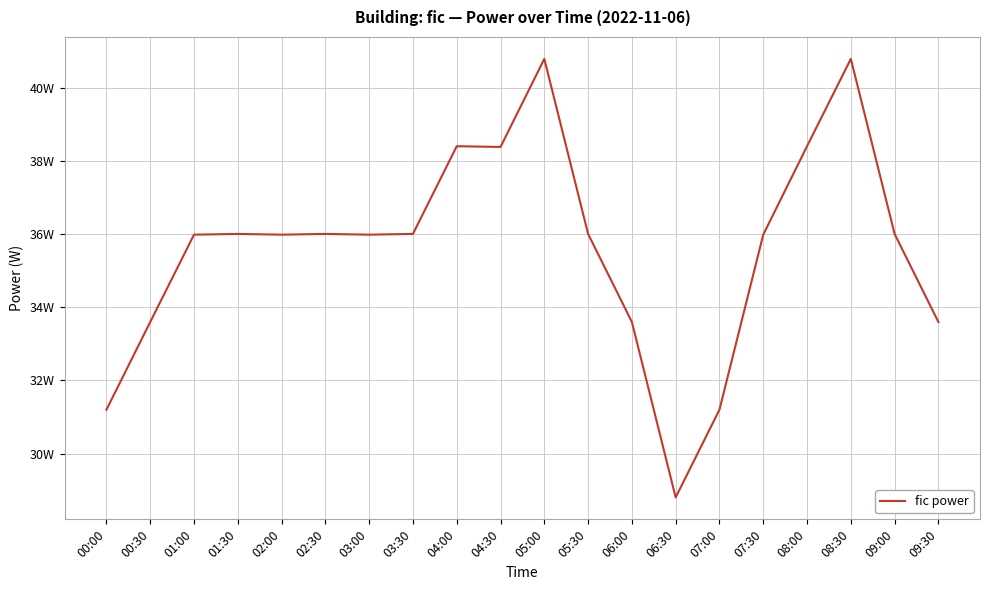

Is this an area chart (filled region under the line)?

No